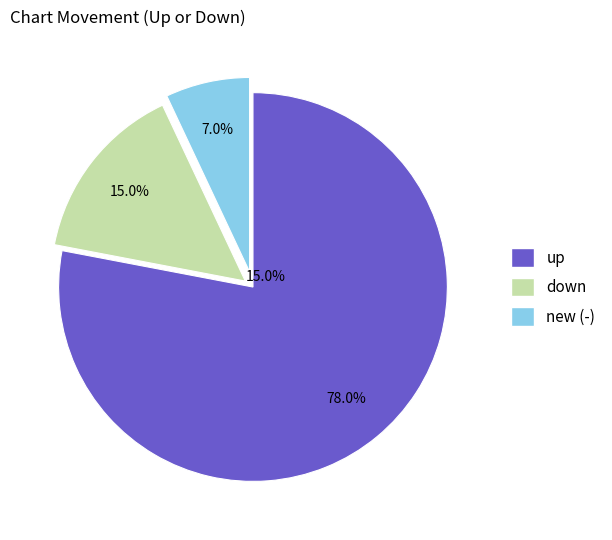

What is the largest slice in the pie chart?

up